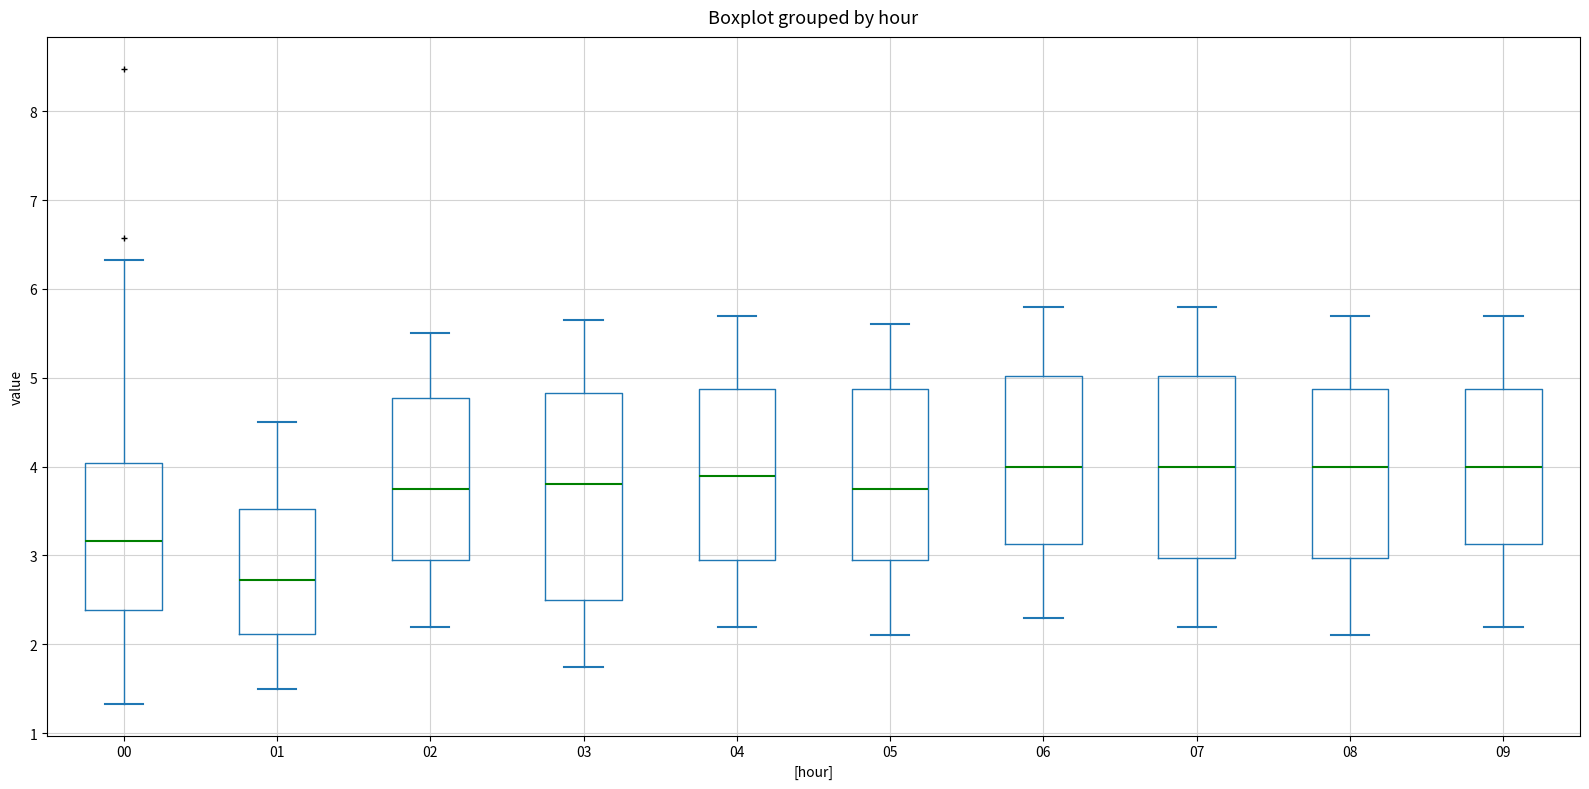

Which box's median line is the lowest?

01